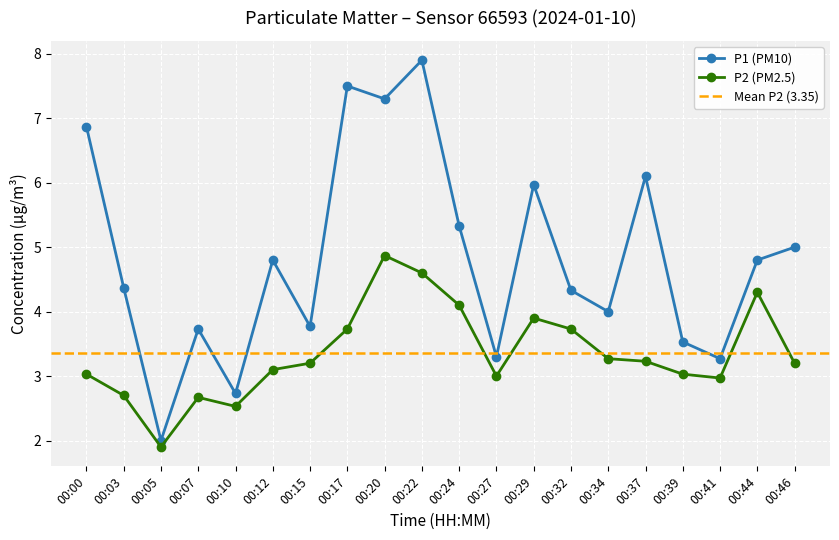

Where does the P1 series first go above 4?

00:00